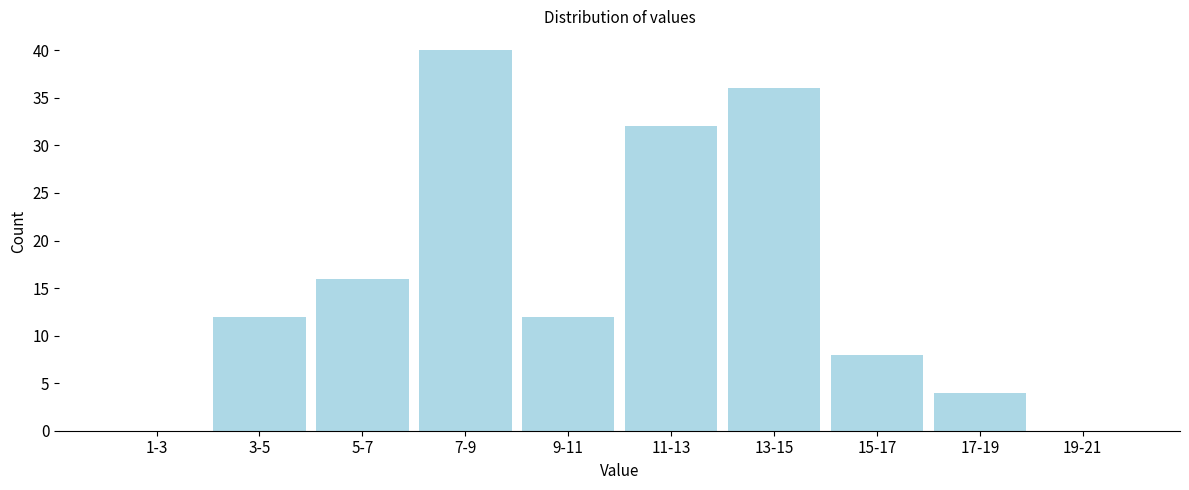

Reading left to right, extract all data points from this chart.

1-3=0	3-5=12	5-7=16	7-9=40	9-11=12	11-13=32	13-15=36	15-17=8	17-19=4	19-21=0